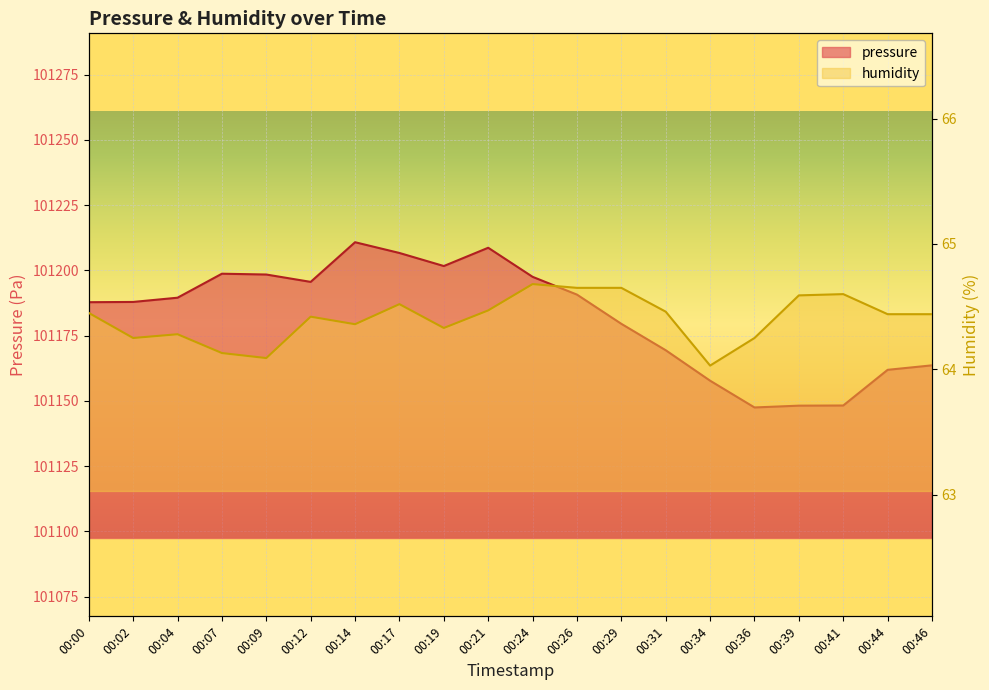

Rank the series at 00:29 from lowest to highest value.

humidity, pressure